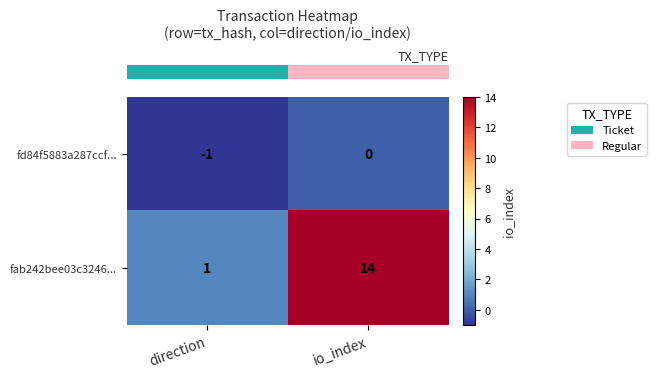

Which series has the largest total across all categories?

fab242bee03c3246...